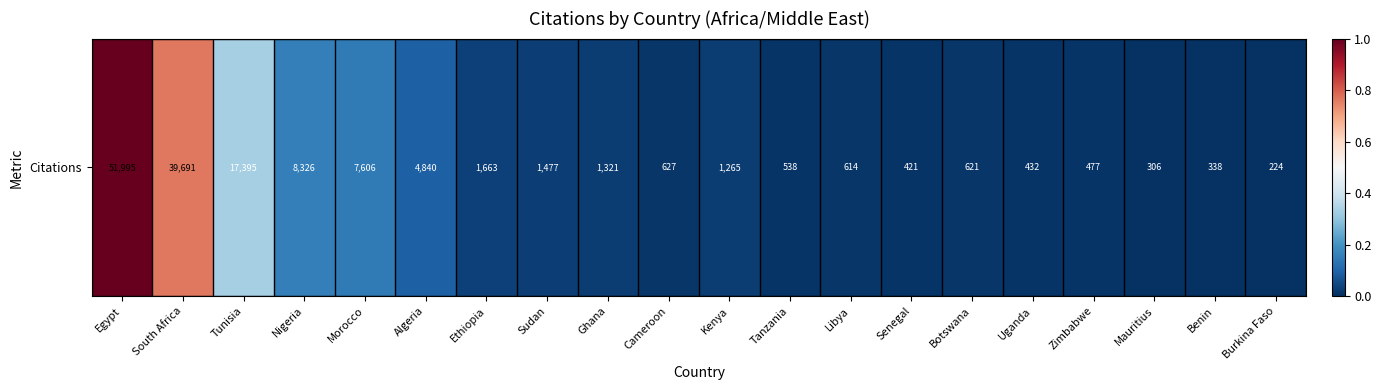

True or false: the data shows 1.1 at South Africa.

False